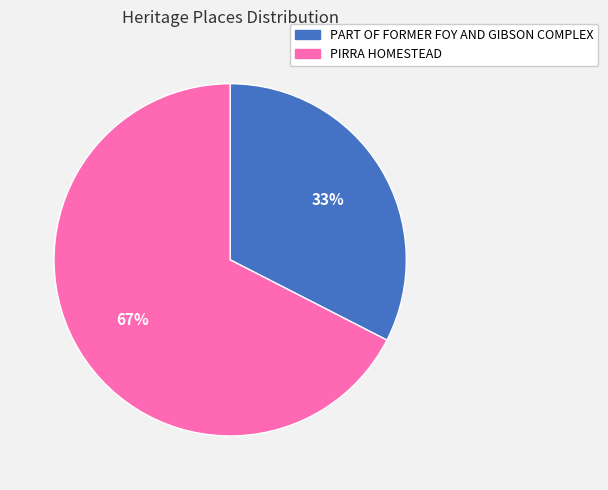

How many slices are in this pie chart?

2